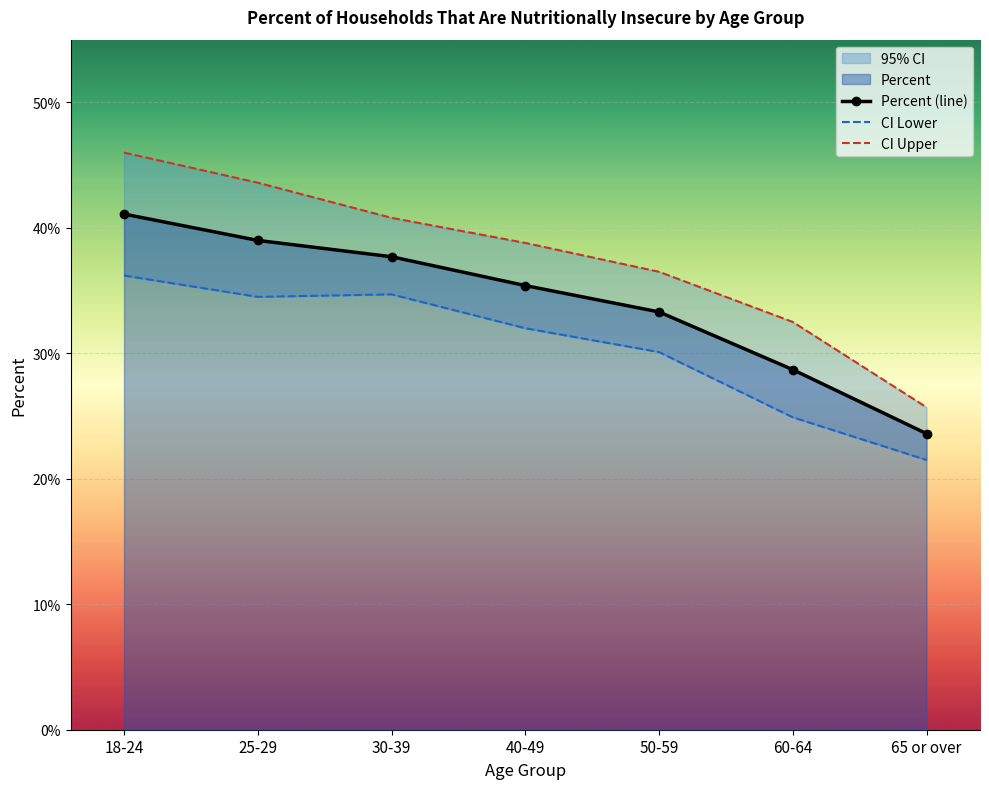

True or false: Percent (line) has more than 2 points higher than both neighbors.

False